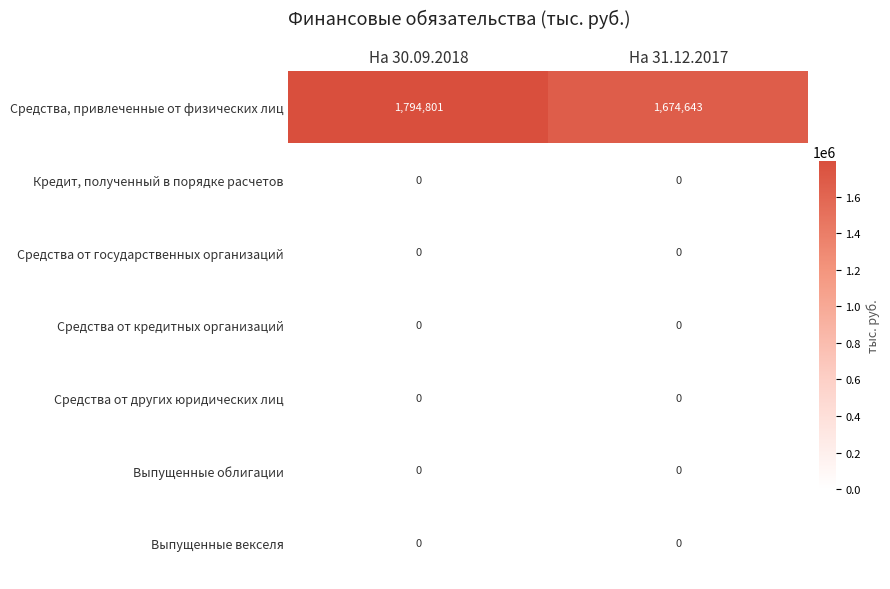

Reading left to right, transcribe all the data shown in this chart.

Средства, привлеченные от физических лиц: 1794801	1674643
Кредит, полученный в порядке расчетов: 0	0
Средства от государственных организаций: 0	0
Средства от кредитных организаций: 0	0
Средства от других юридических лиц: 0	0
Выпущенные облигации: 0	0
Выпущенные векселя: 0	0